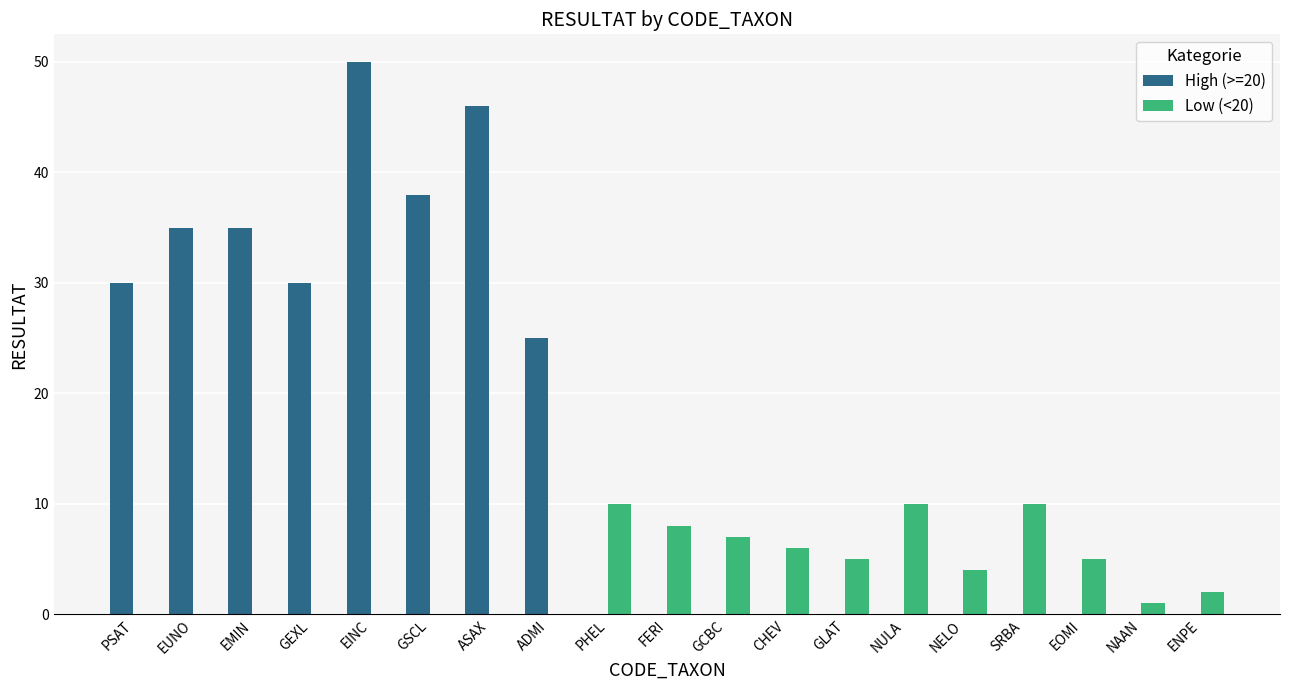

The value of Low (<20) at CHEV is 6. True or false?

True